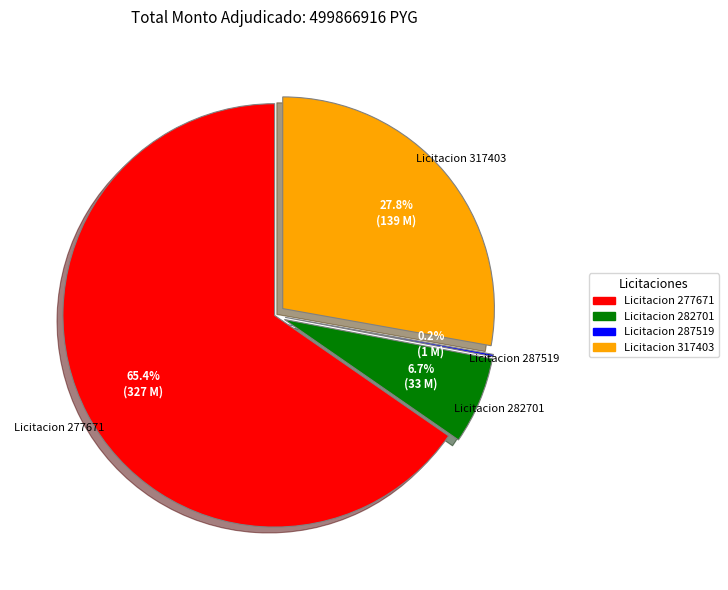

Which slice represents more than half of the pie?

Licitacion 277671